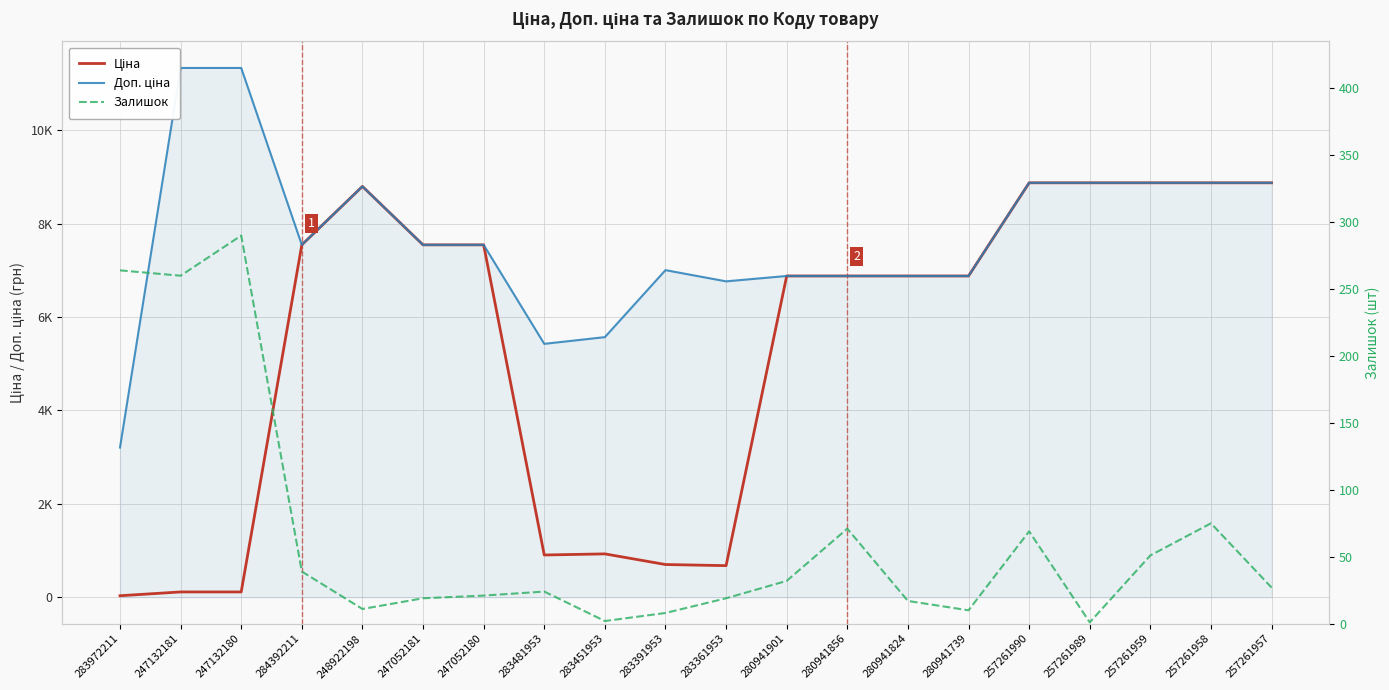

List the series in order of their peak value, lowest first.

Залишок, Ціна, Доп. ціна